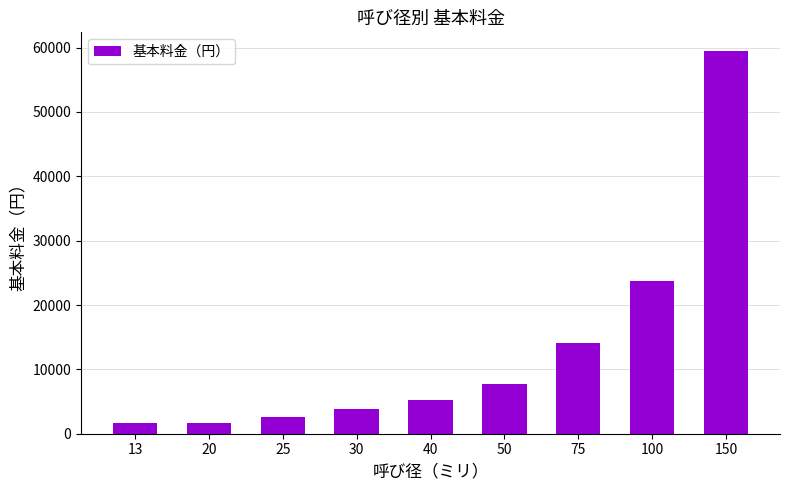

Is it true that the value at 100 is 40579?

False